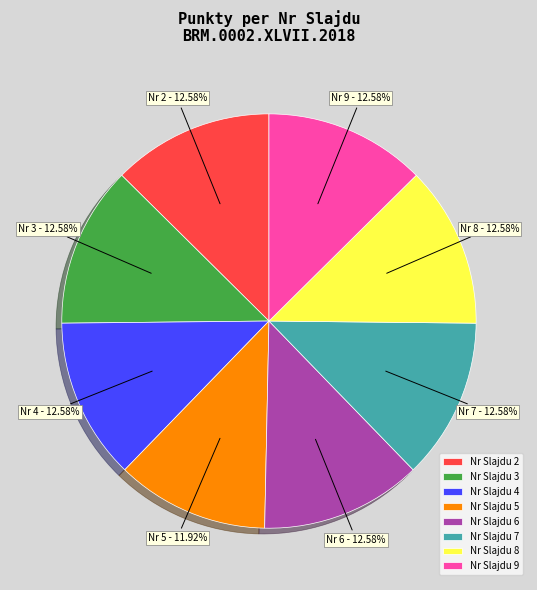

How many slices are in this pie chart?

8